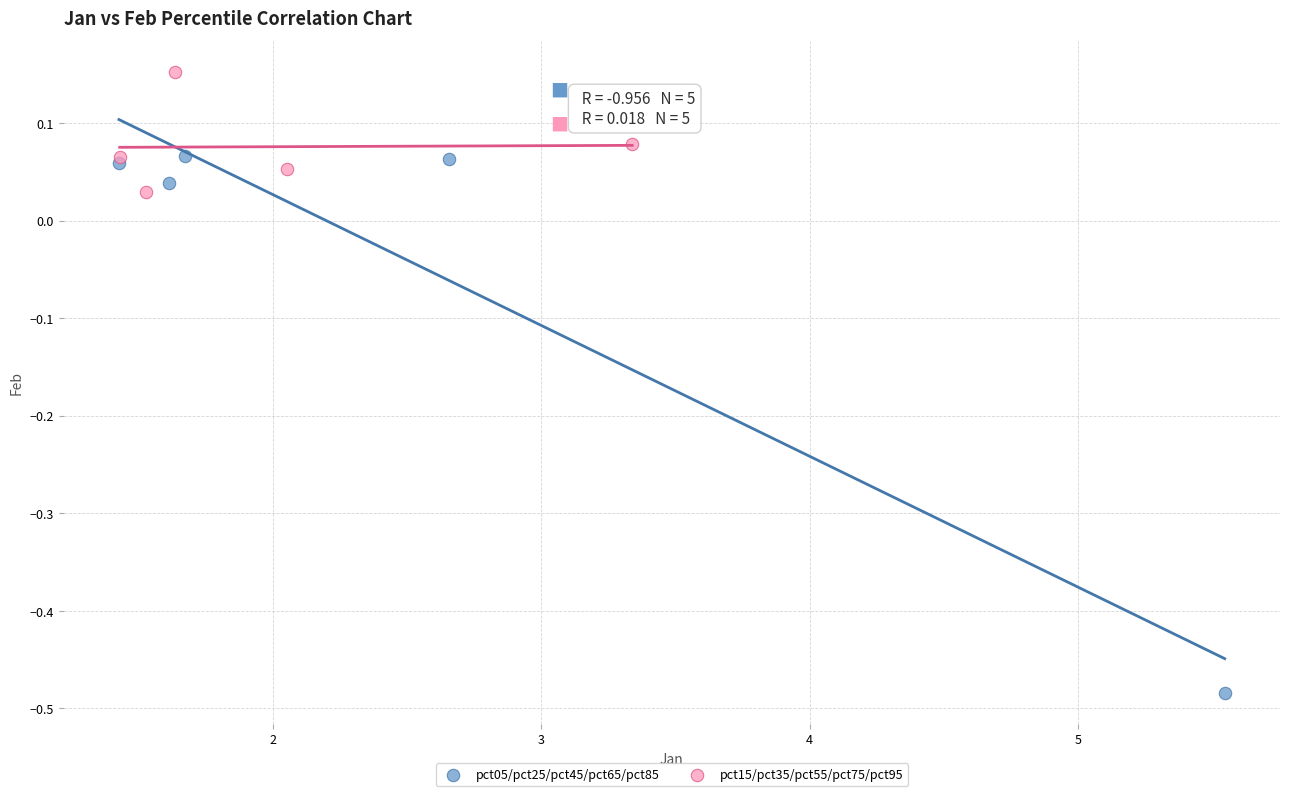

Which series has the largest Y range (max minus min)?

pct05/pct25/pct45/pct65/pct85